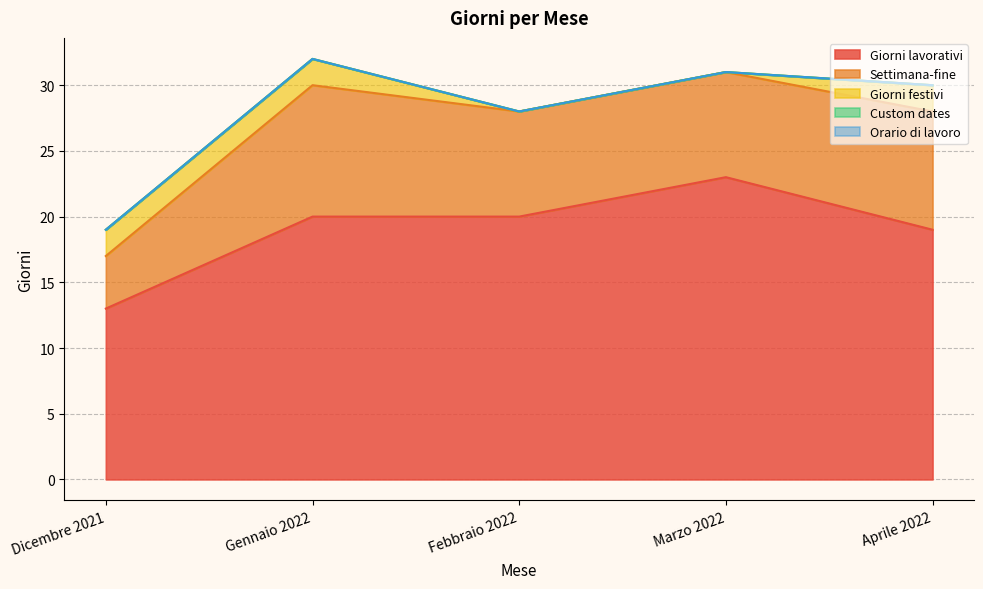

Reading left to right, extract all data points from this chart.

Giorni lavorativi: 13	20	20	23	19
Settimana-fine: 4	10	8	8	9
Giorni festivi: 2	2	0	0	2
Custom dates: 0	0	0	0	0
Orario di lavoro: 0	0	0	0	0